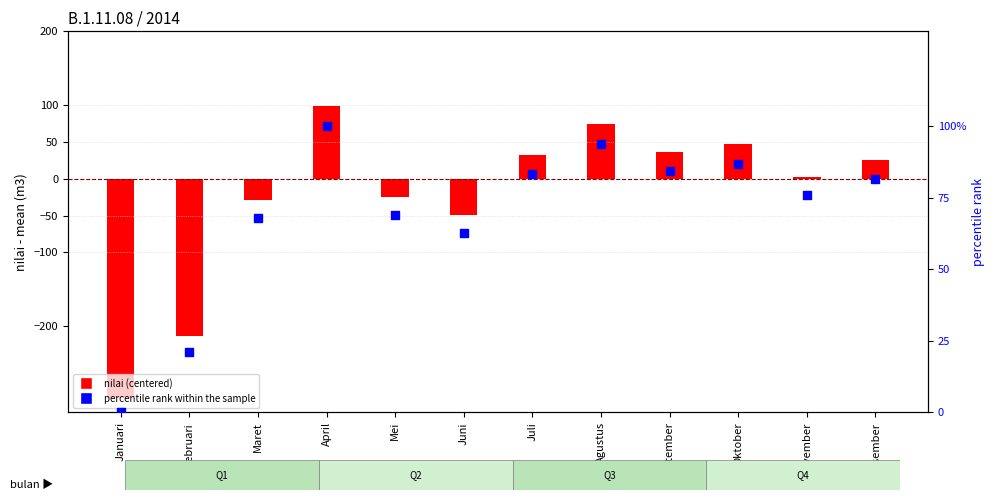

Which series has the largest total across all categories?

percentile rank within the sample